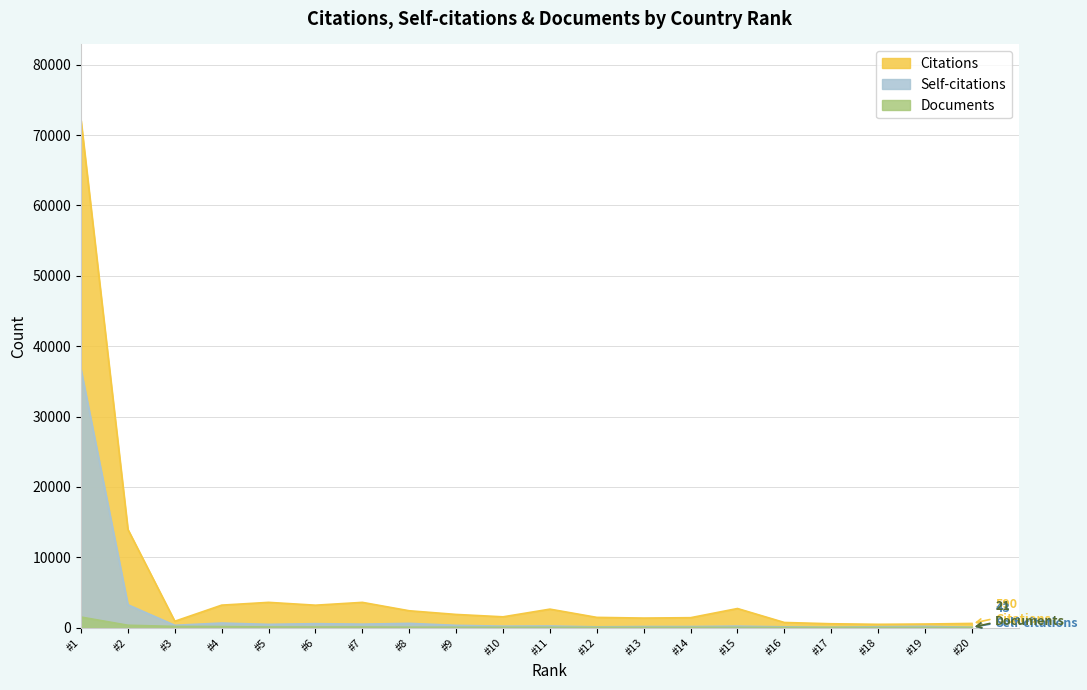

What is the highest value of the Self-citations series?

36686